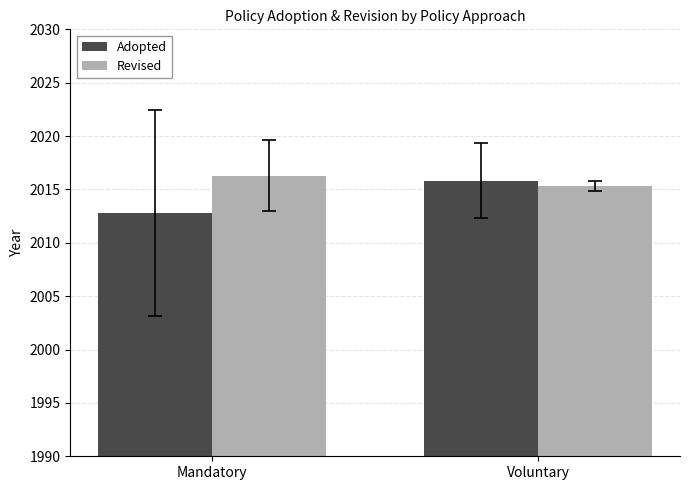

How many groups of bars are there?

2